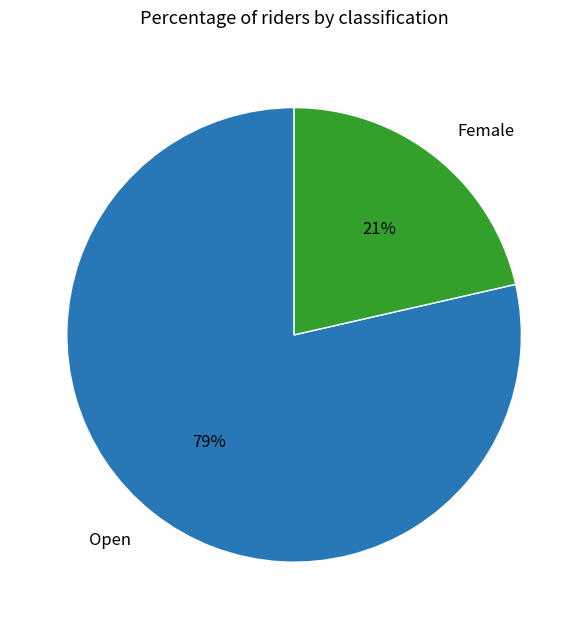

Does any single category account for the majority?

Yes